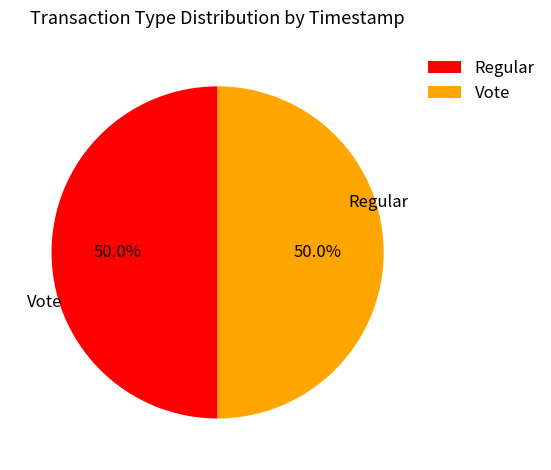

What percentage is the Vote slice, to the nearest percent?

50%